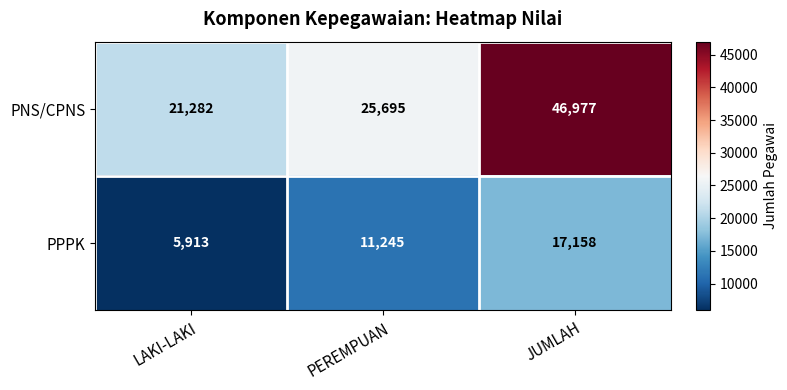

How many data points does each series have?

3